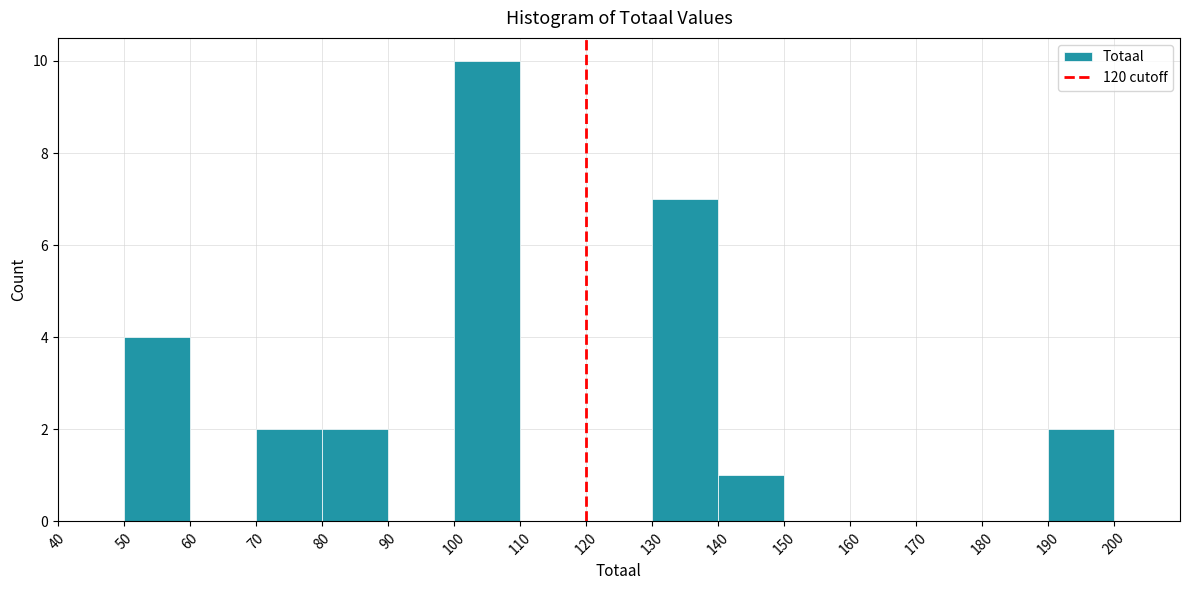

Which range on the x-axis has the tallest bar?

100 to 110